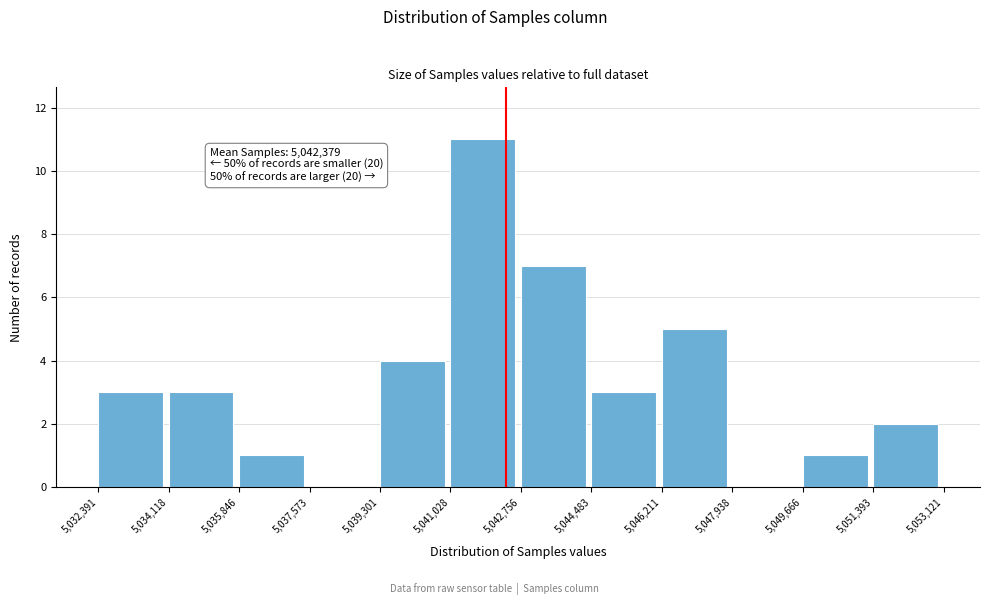

Over which range of the x-axis is the bar tallest?

5,041,028 to 5,042,756